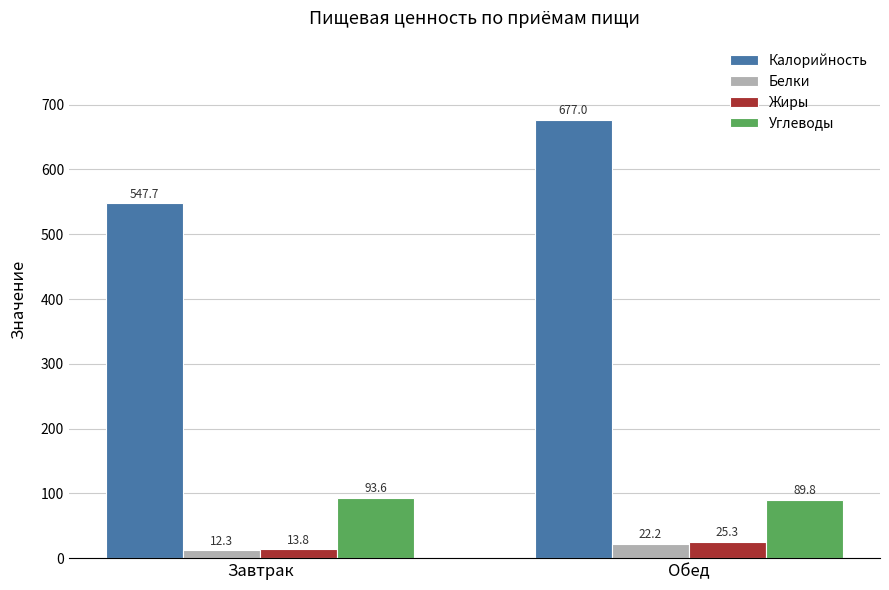

What is the label of the 1st bar from the left?

Завтрак